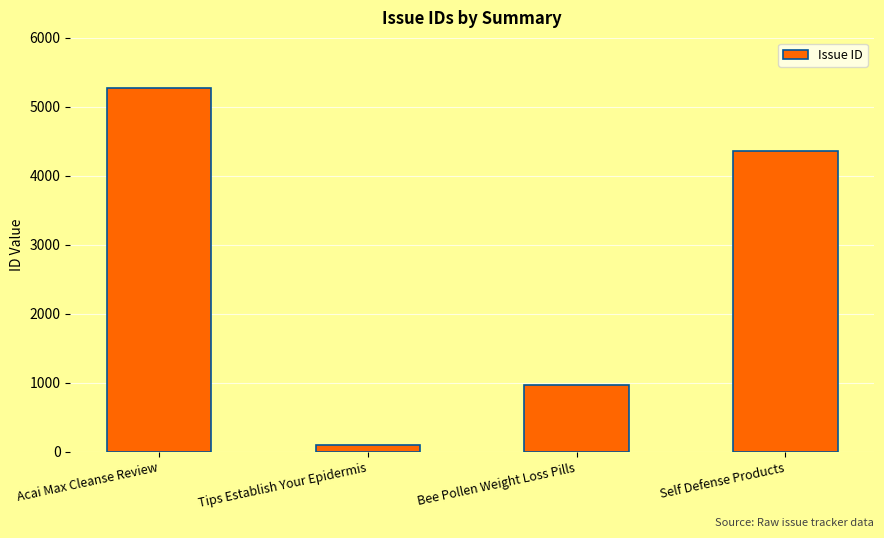

What is the sum of all values?

10703